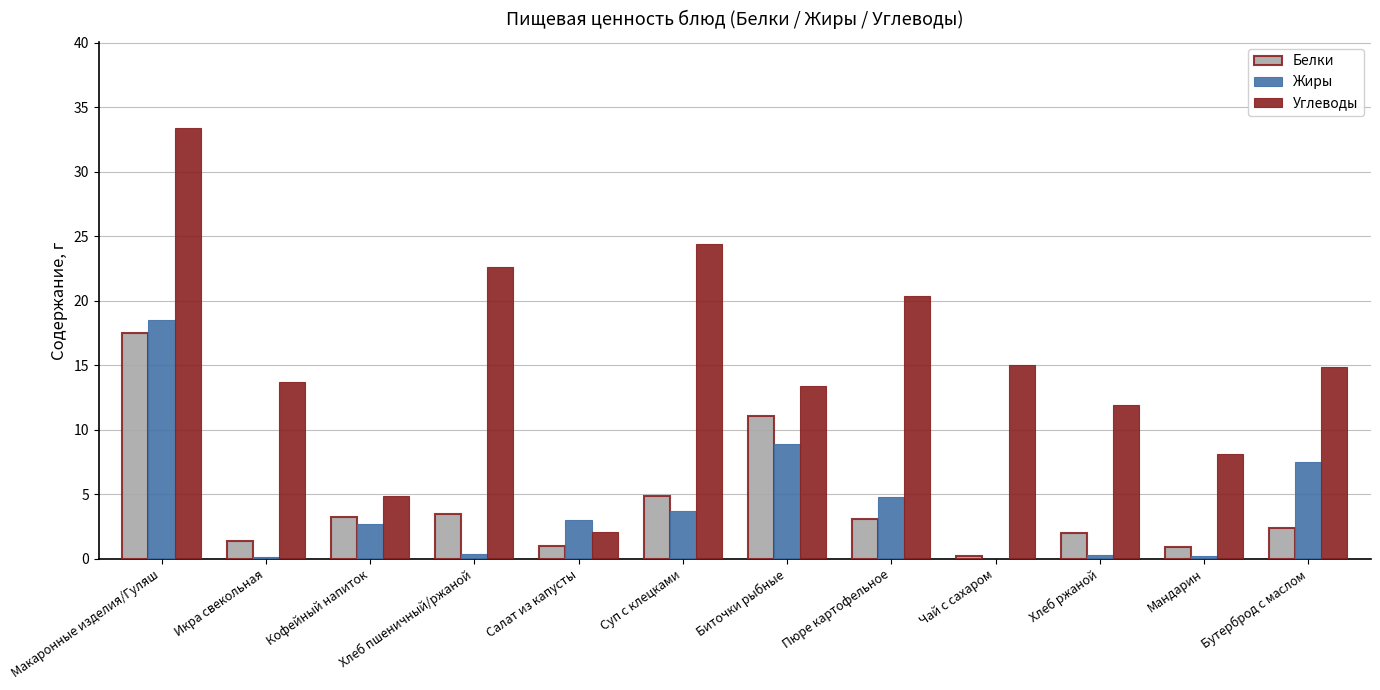

Are the bars grouped side by side (vs. stacked)?

Yes